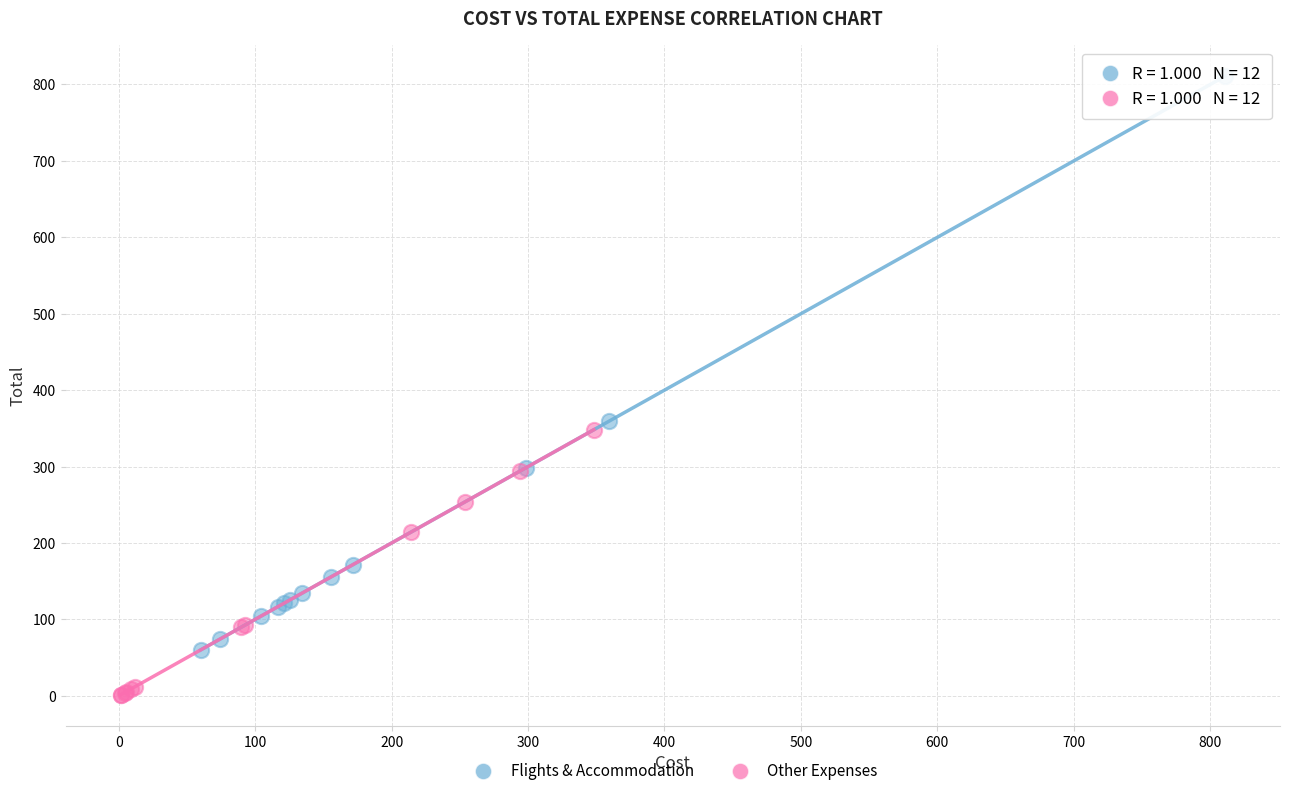

Which series has the widest spread of Y values?

Flights & Accommodation